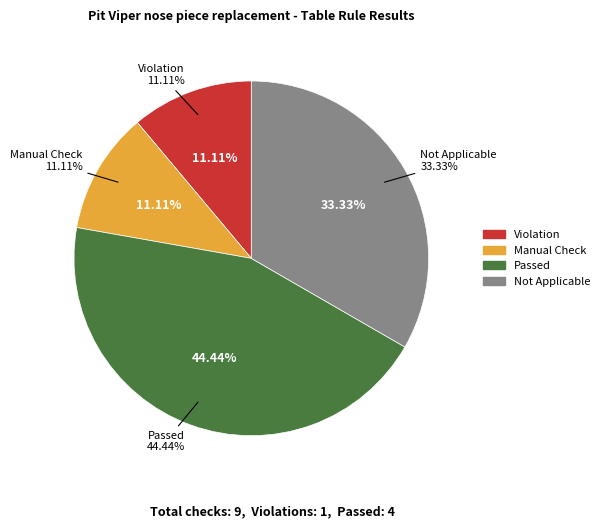

Which slice is the smallest?

Violation